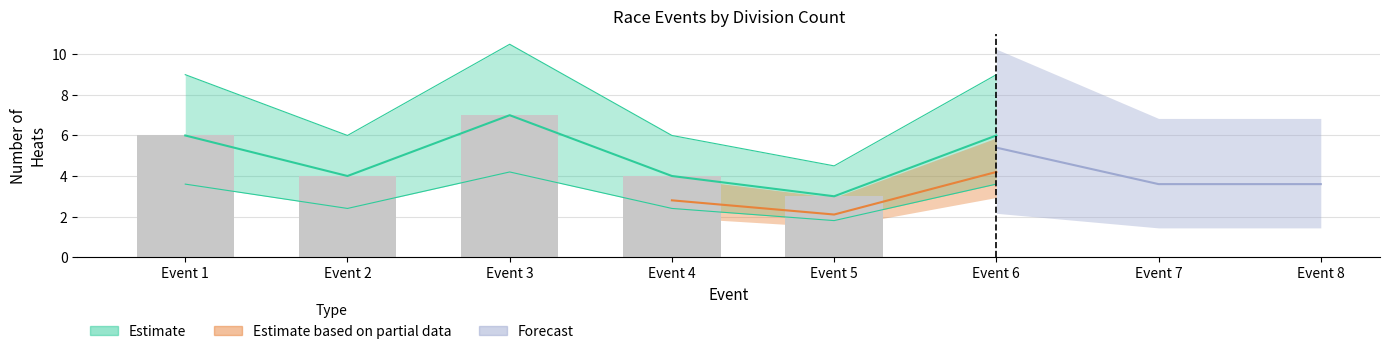

True or false: the data shows 4 at Event 4.

True